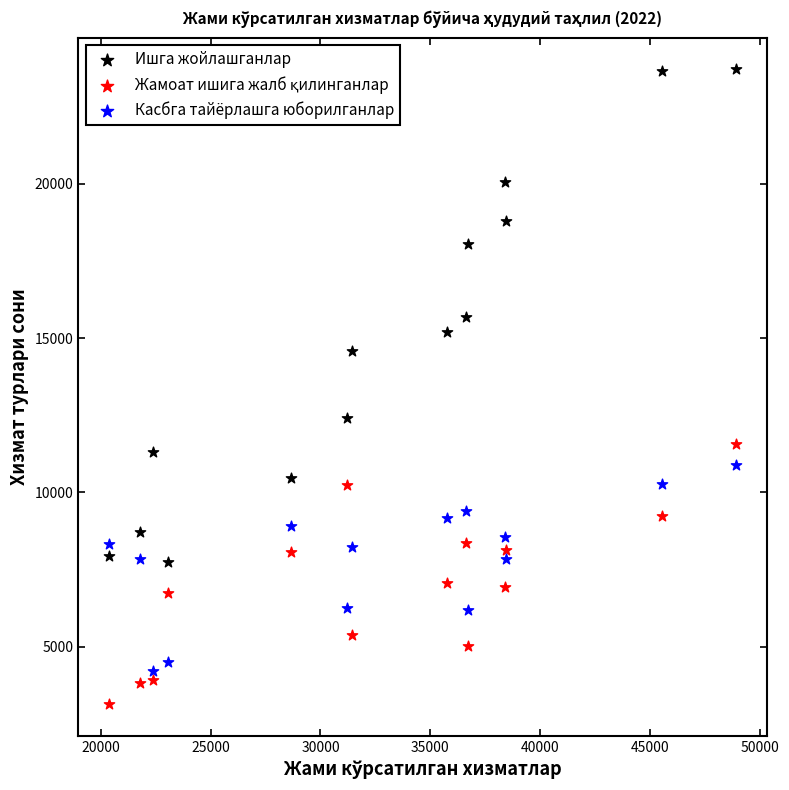

Which series has the largest Y range (max minus min)?

Ишга жойлашганлар